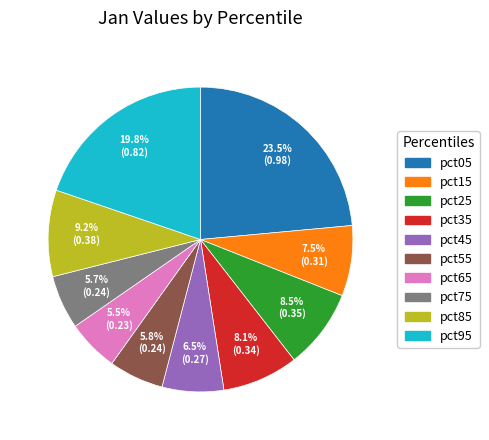

Between pct05 and pct75, which is larger?

pct05